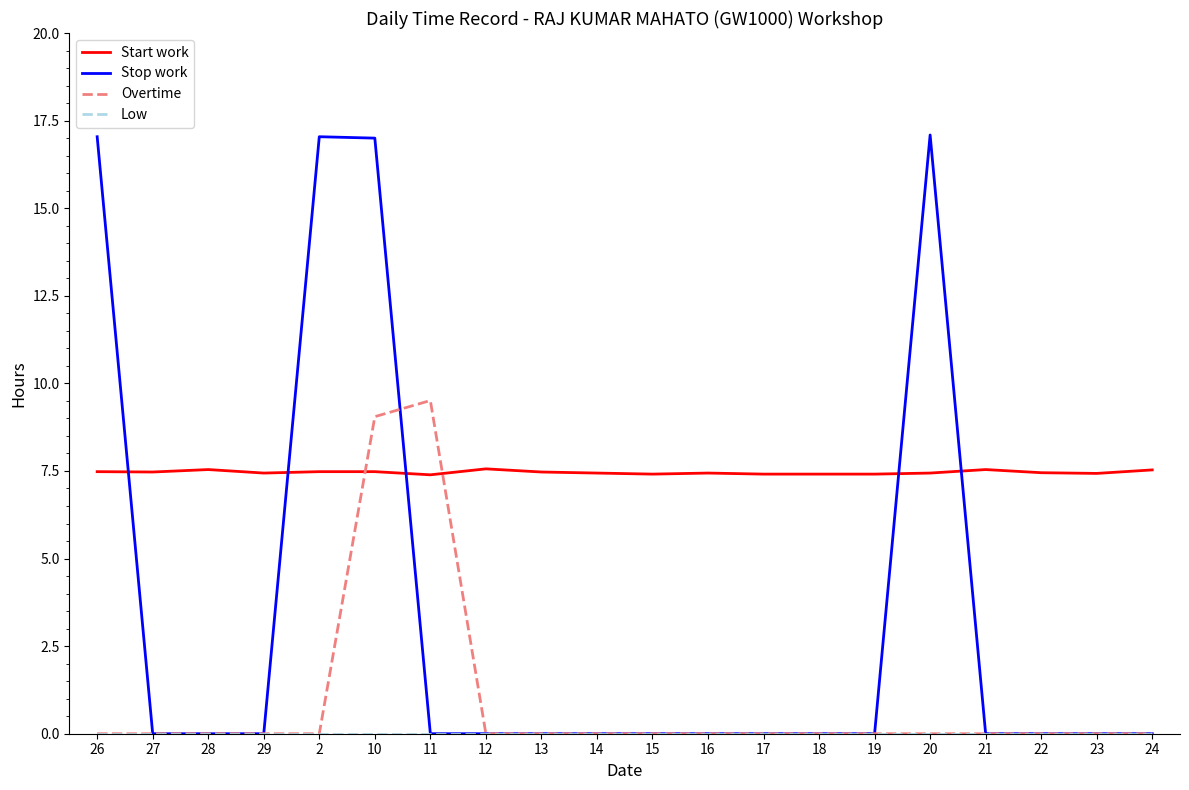

True or false: Start work has more than 0 points higher than both neighbors.

True